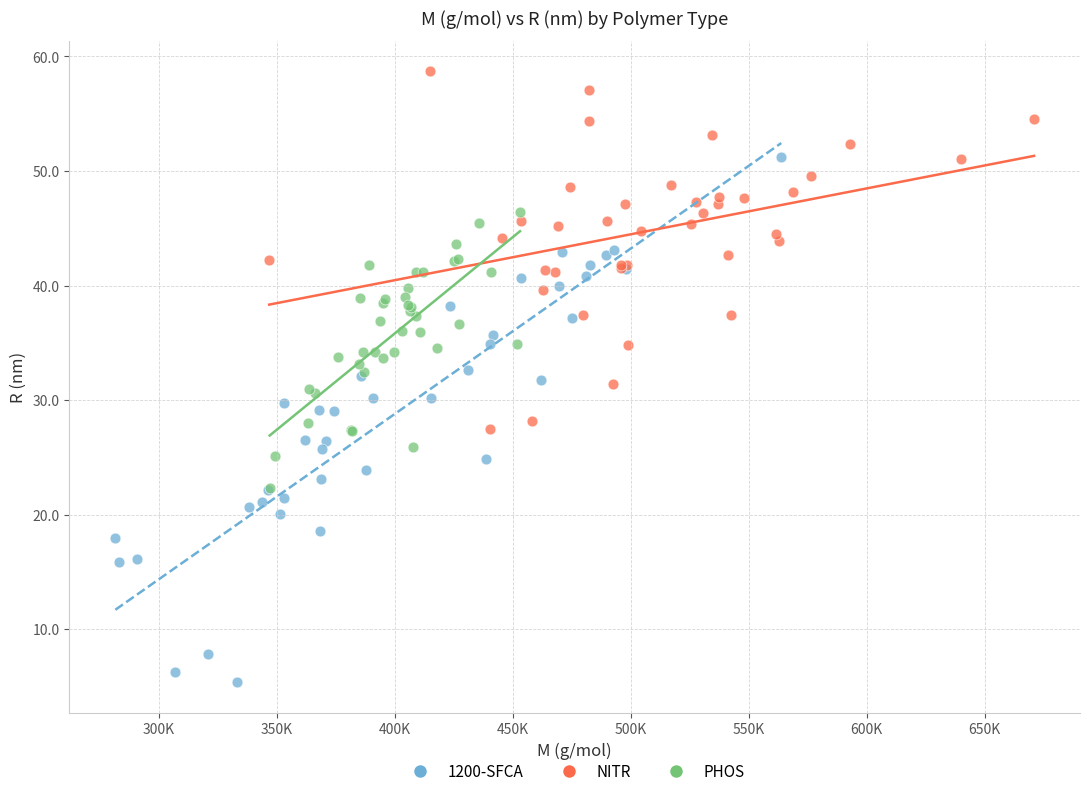

Which series reaches the maximum Y coordinate?

NITR